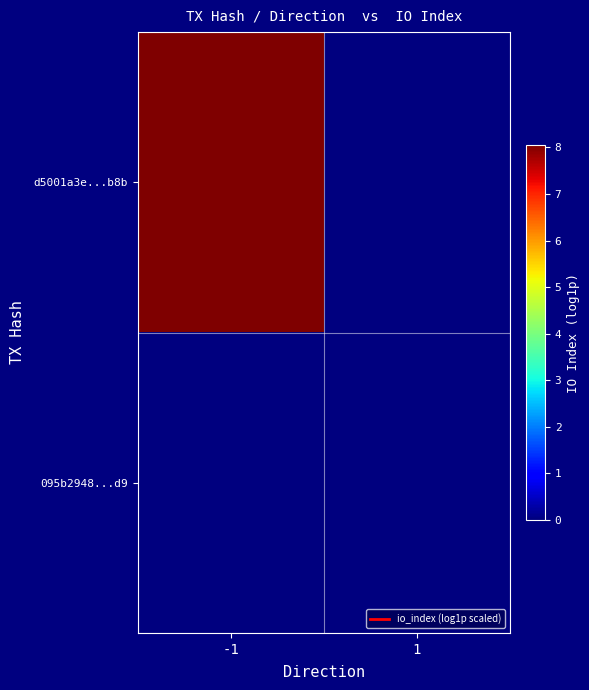

Which series has the largest total across all categories?

d5001a3e...b8b